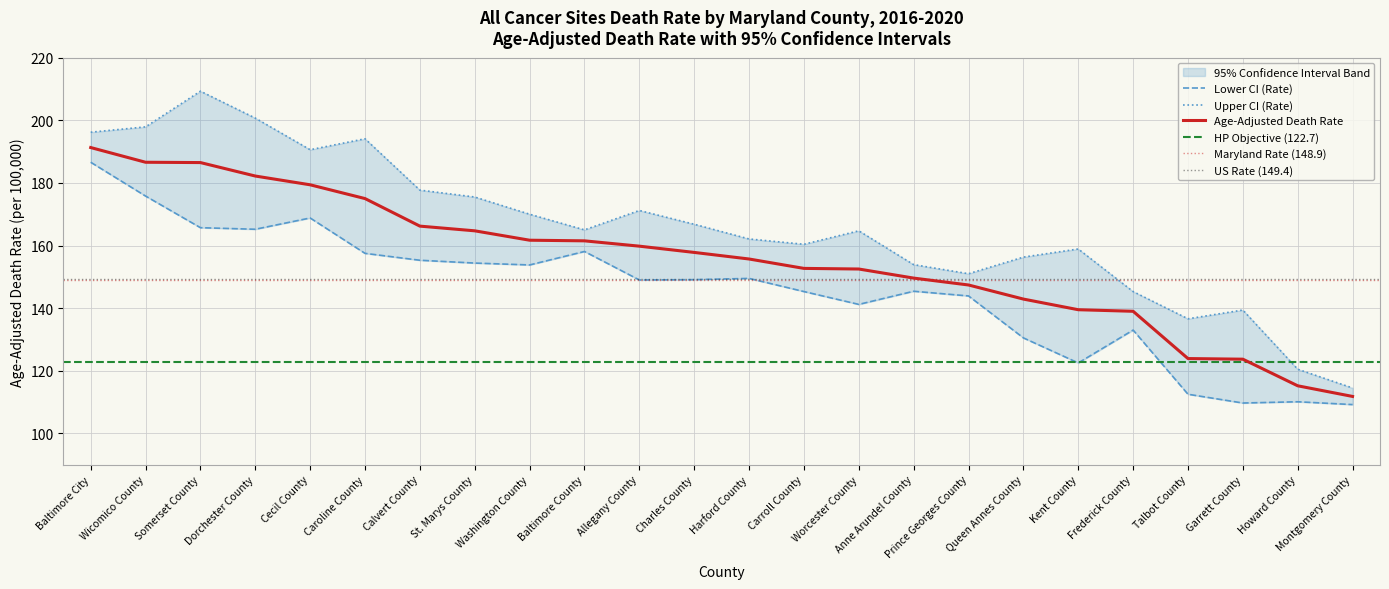

What is the spread (max minus min) of values at Cecil County?

21.8